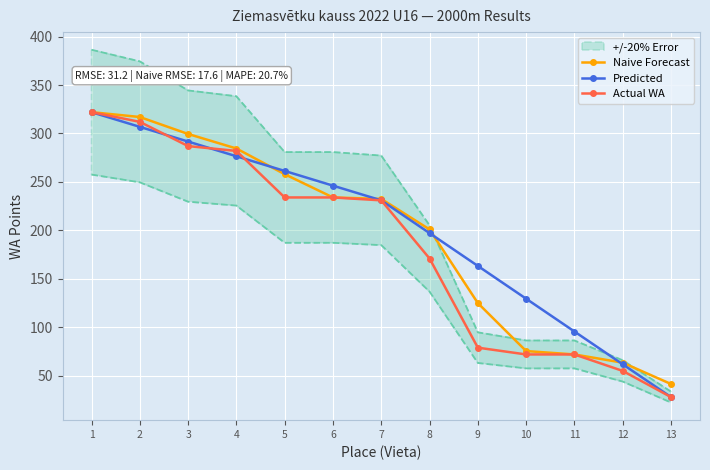

What is the value of the Predicted point at the 7th from the left?

231.0